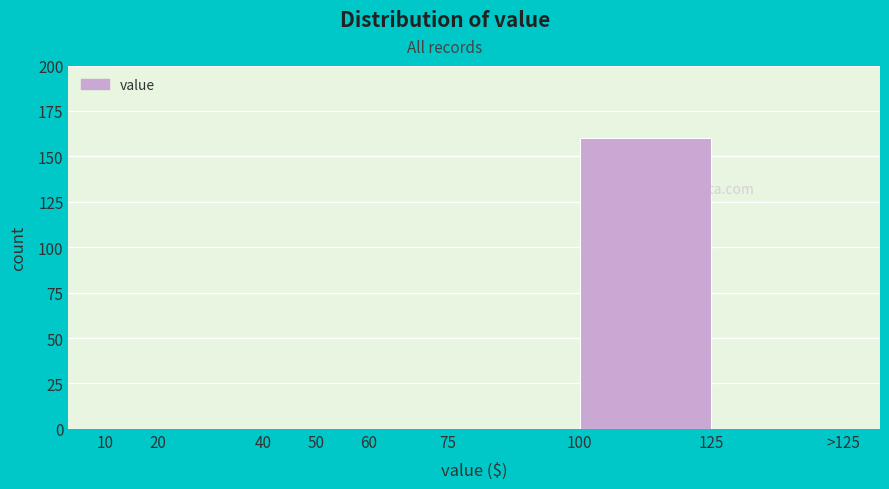

Reading left to right, what are all the values shown in this chart?

10=0	20=0	40=0	50=0	60=0	75=0	100=160	125=0